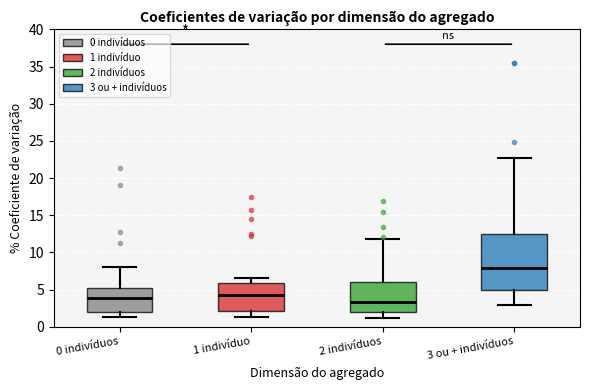

Reading left to right, transcribe this box plot: for each box, give where its median line is, the range the box spans, and where its two whiskers end, as read against the y-axis. The values are not printed on the chart, so give them approximately, as read against the axis.

0 indivíduos: median 4.0, box 2.0 to 5.5, whiskers 1.5 to 8.0
1 indivíduo: median 4.0, box 2.0 to 6.0, whiskers 1.5 to 6.5
2 indivíduos: median 3.5, box 2.0 to 6.0, whiskers 1.0 to 12.0
3 ou + indivíduos: median 8.0, box 5.0 to 12.5, whiskers 3.0 to 22.5